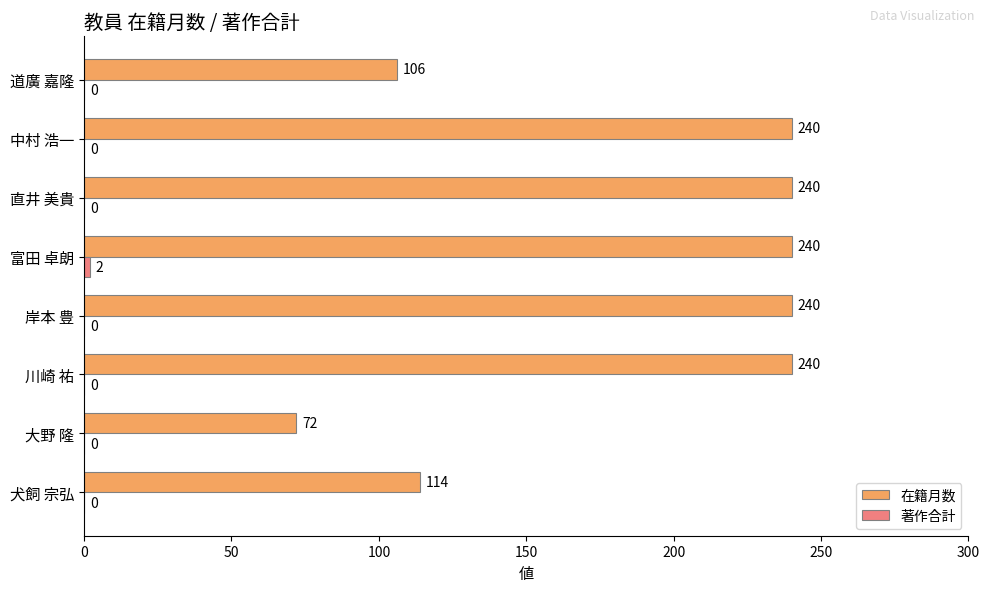

What is the total value across all series at 直井 美貴?

240